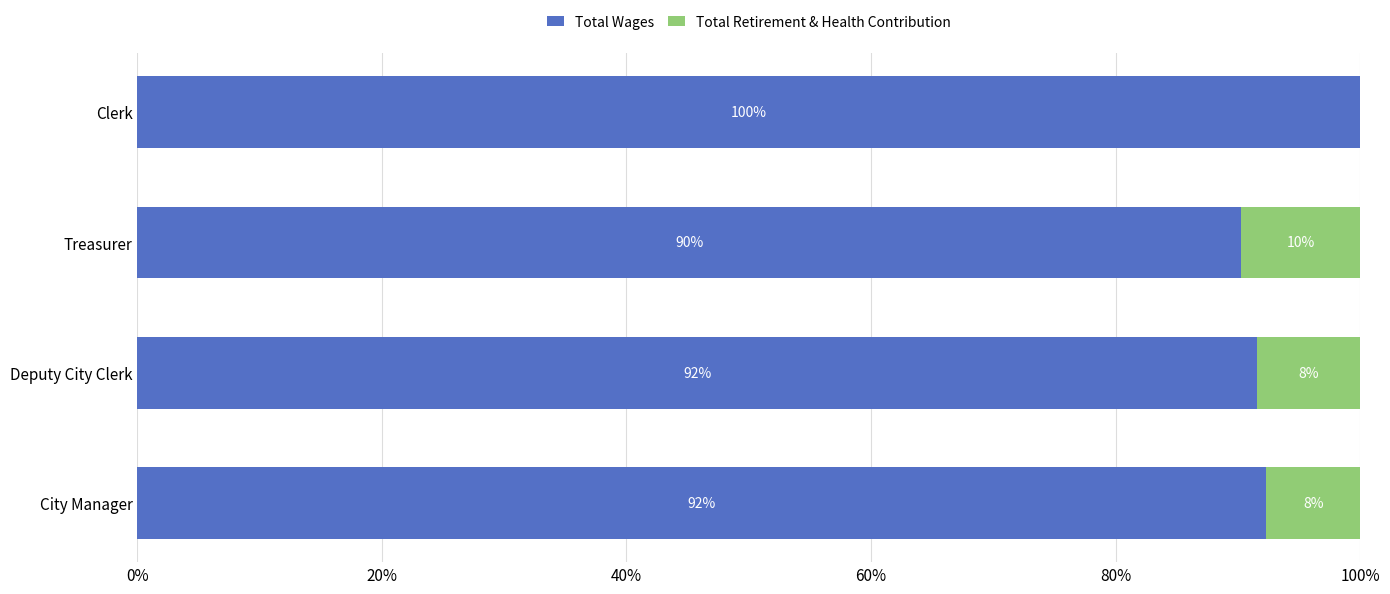

At which label does Total Wages reach its peak?

Clerk